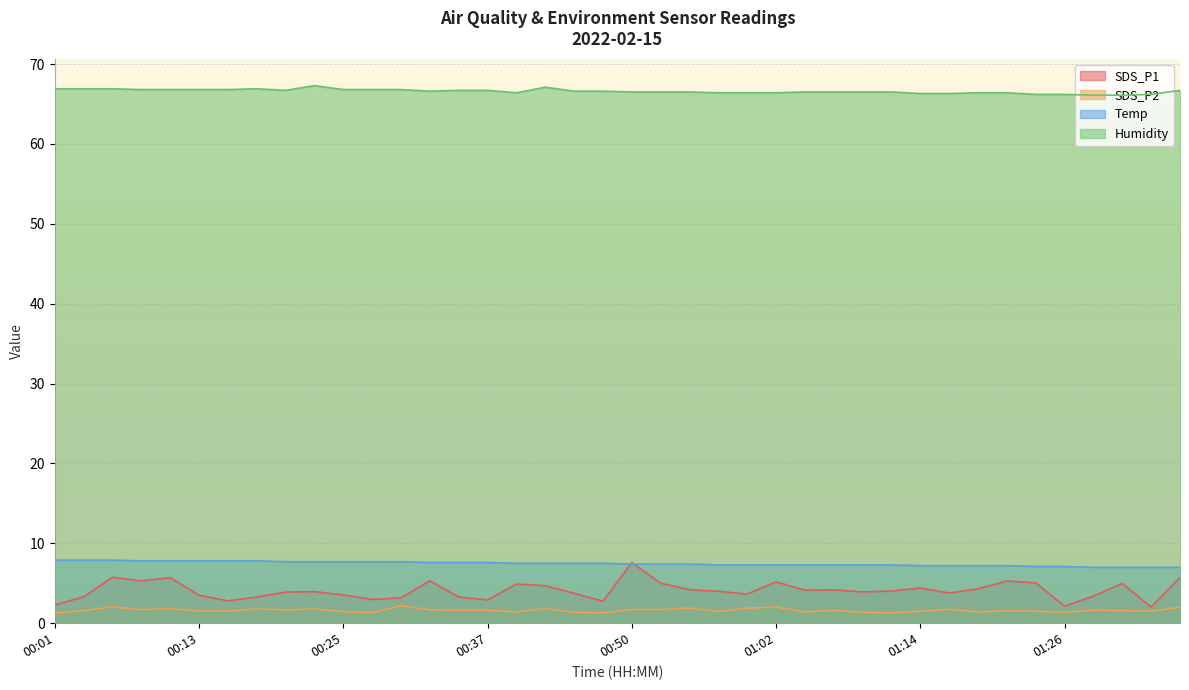

How many data points in SDS_P1 are above 4?

19